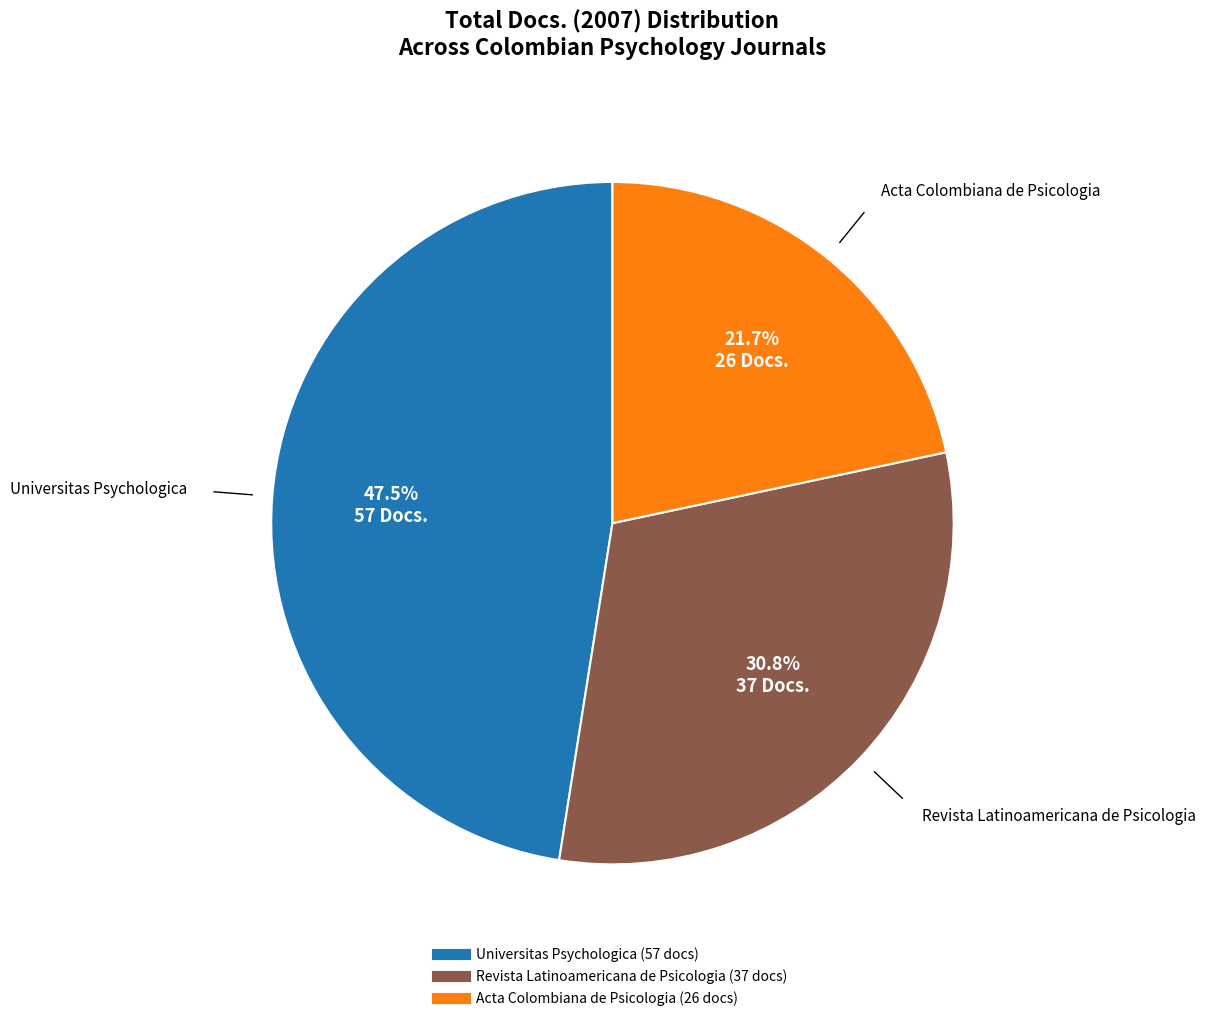

How many segments does this pie chart have?

3